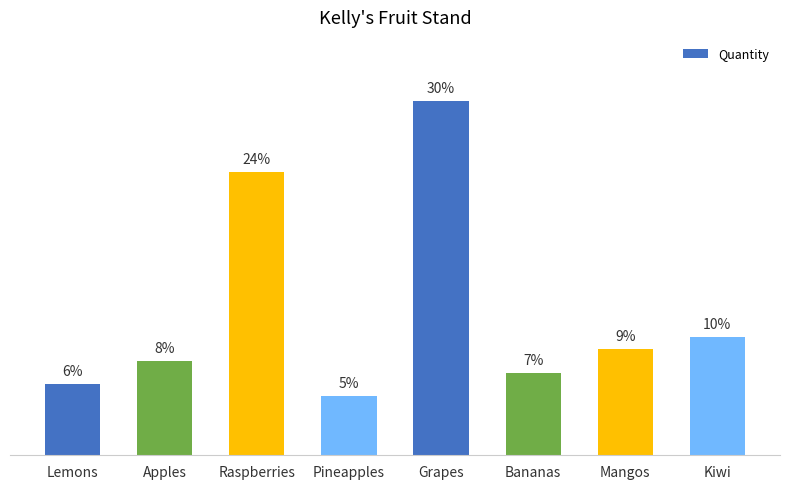

Between Lemons and Apples, which is larger?

Apples